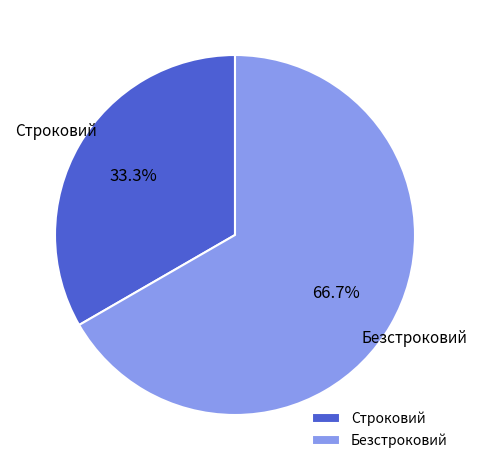

The Строковий slice represents 26% of the pie. True or false?

False